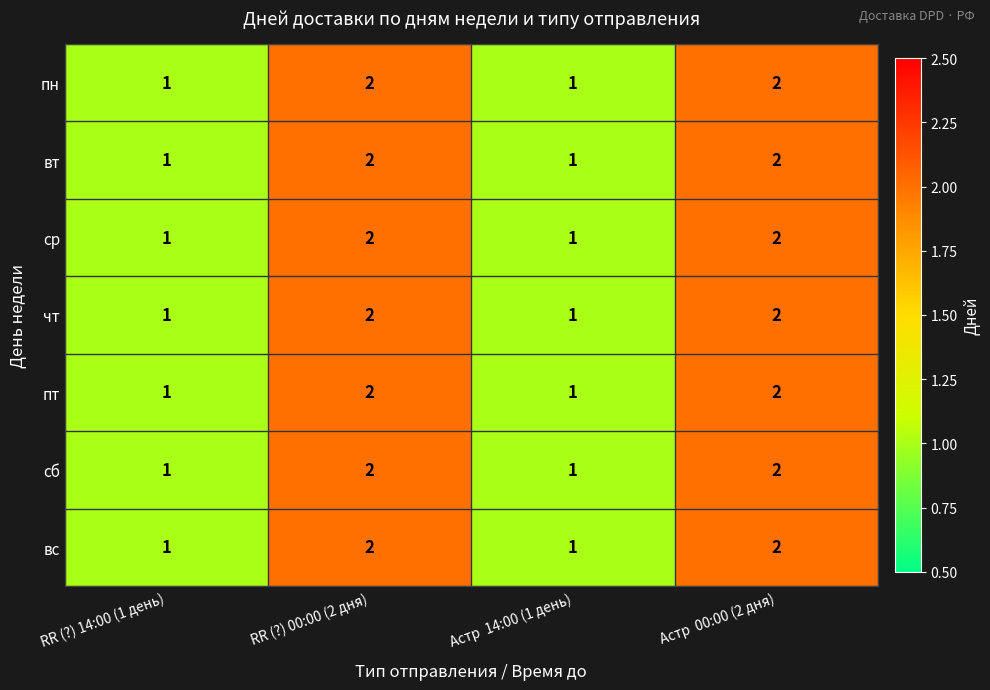

What is the sum of the сб values at Астр  14:00 (1 день) and Астр  00:00 (2 дня)?

3